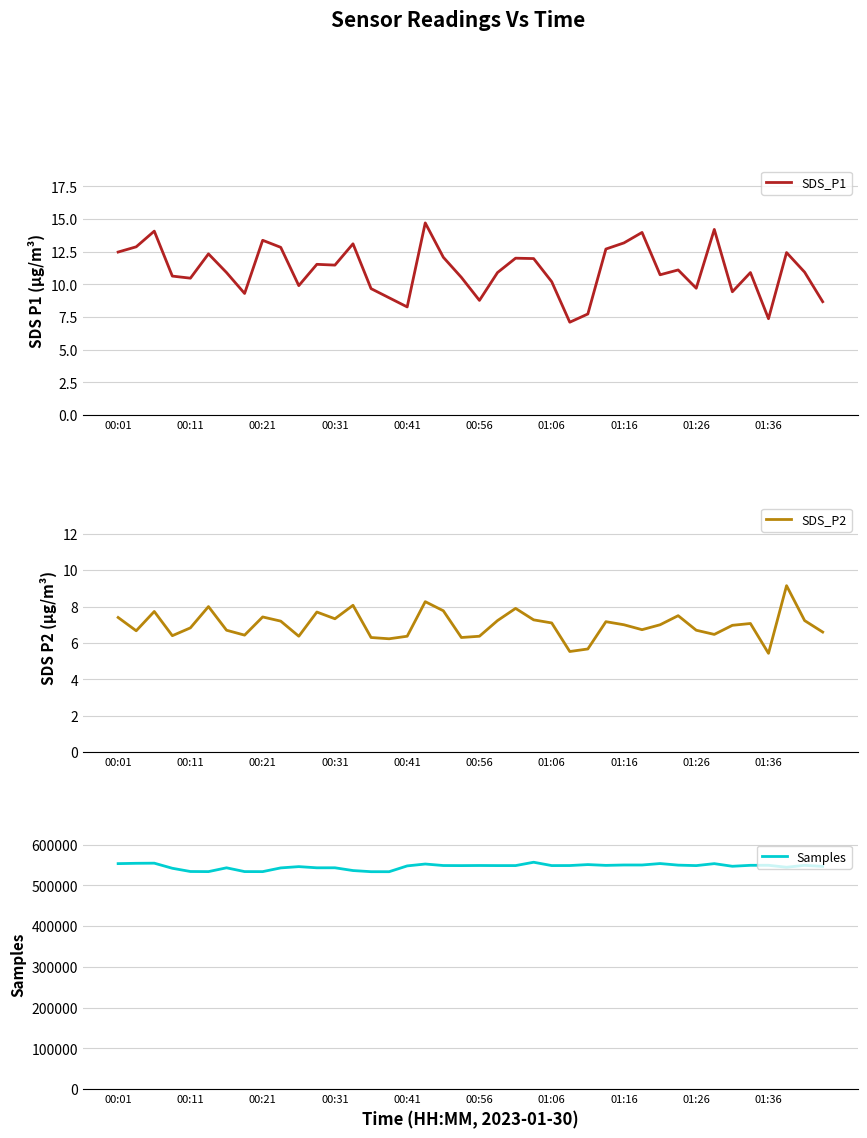

Which category has the highest value in the Samples series?

23